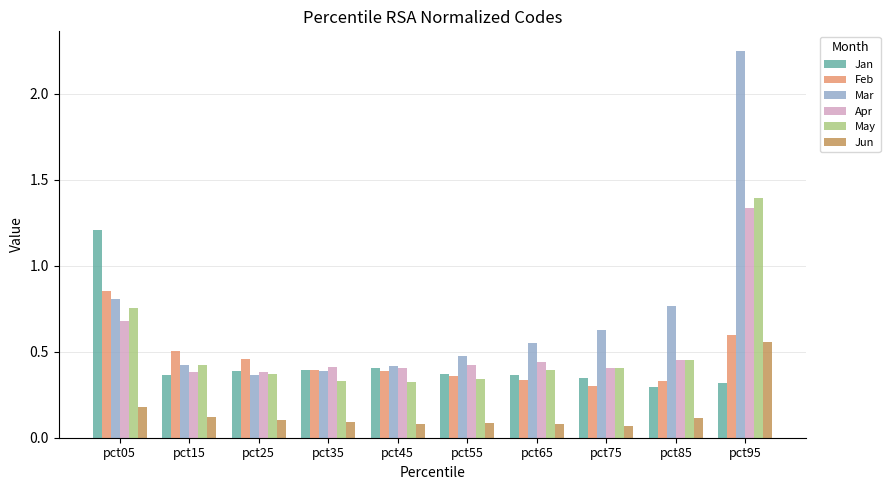

What is the total value across all series at pct55?

2.1